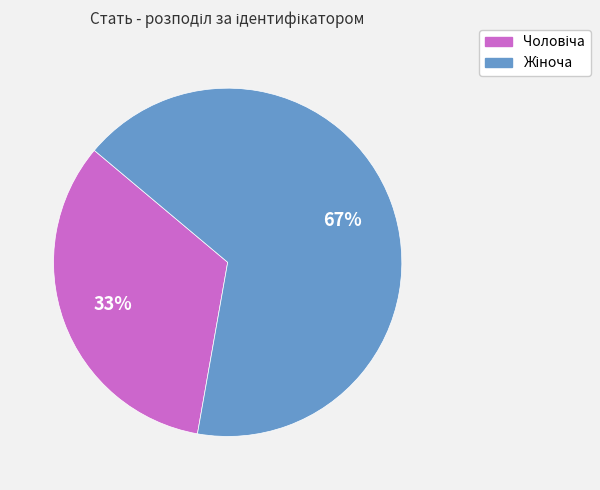

To the nearest percent, what is the average slice percentage?

50%